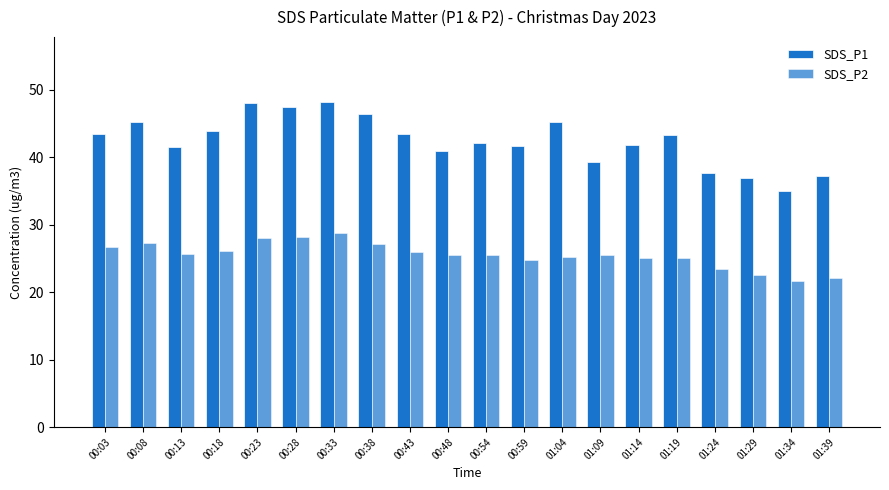

Count the number of categories in the chart.

20